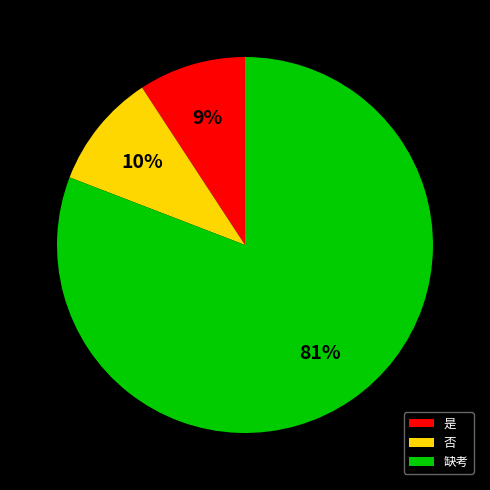

What percentage is the 是 slice, to the nearest percent?

9%